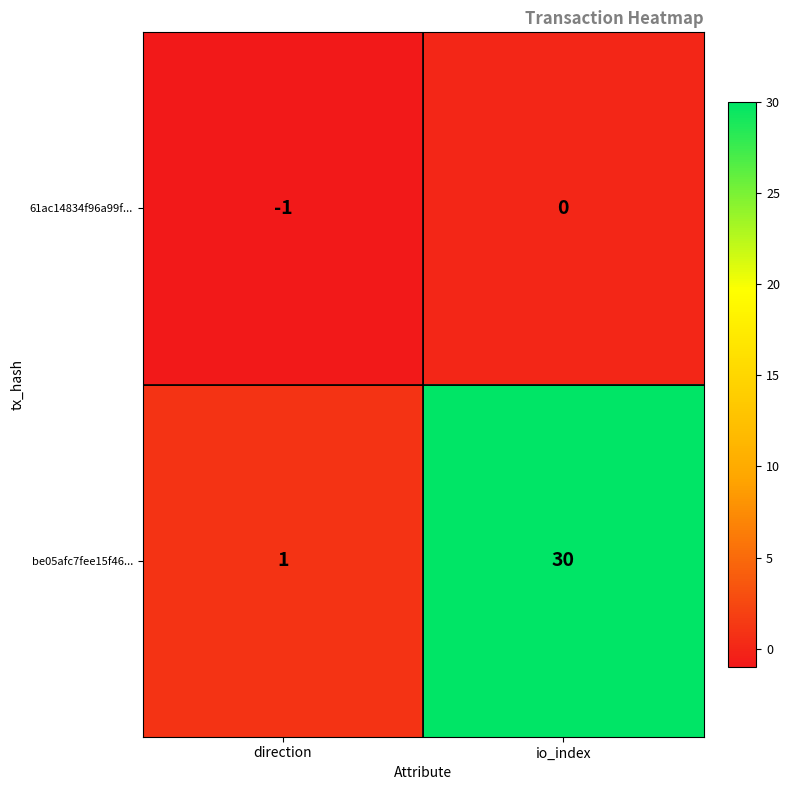

How many data points does each series have?

2